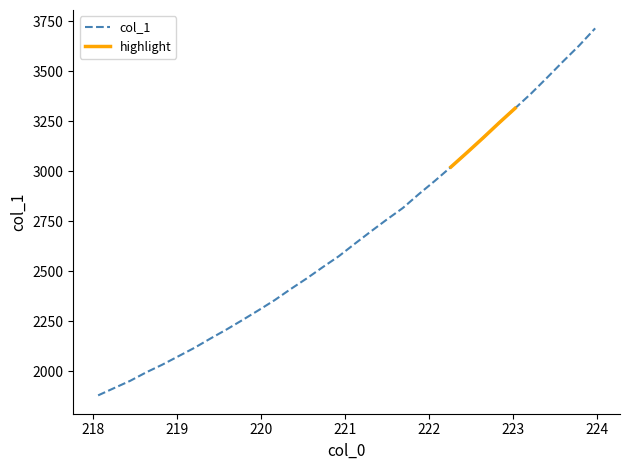

True or false: the data shows 4286.9 at 221.8812.

False